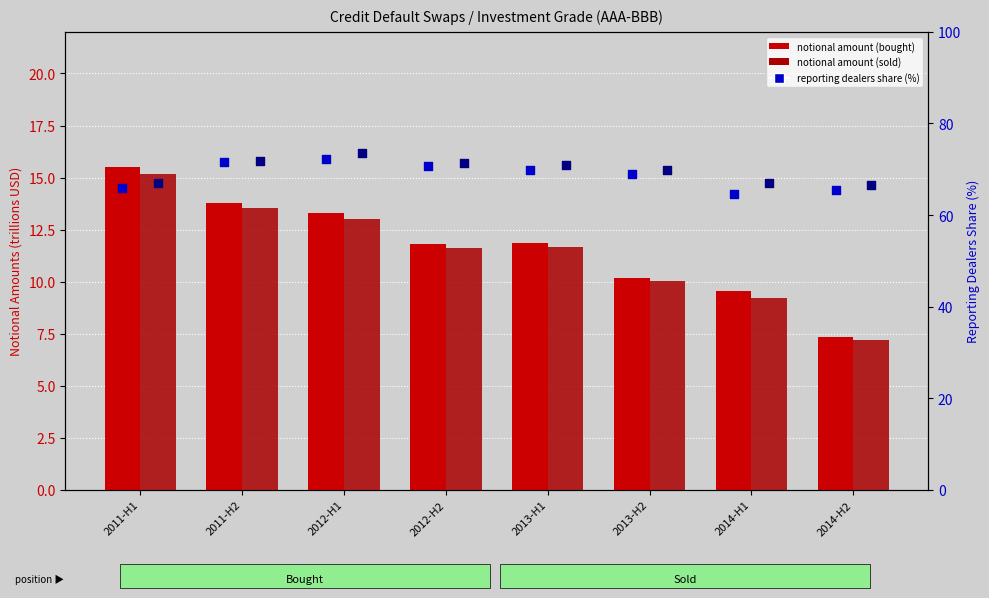

What is the total value across all series at 2012-H1?

172.0